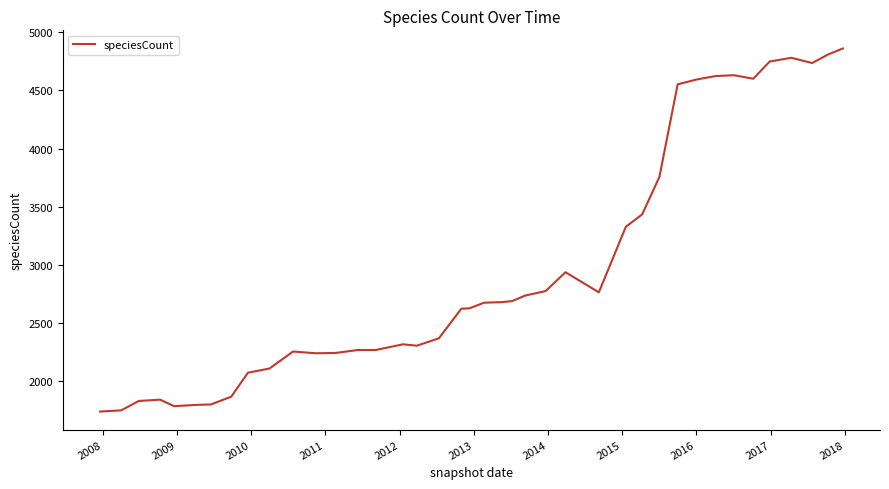

What is the maximum value shown in the chart?

4861